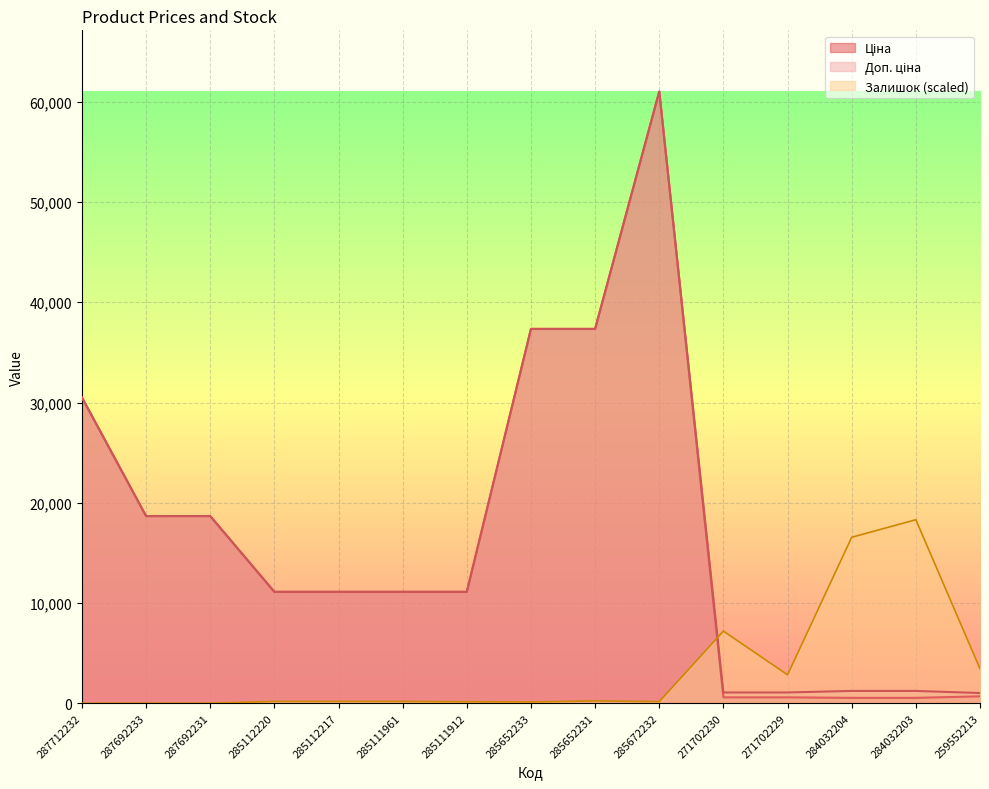

True or false: Ціна and Доп. ціна intersect in this chart.

False